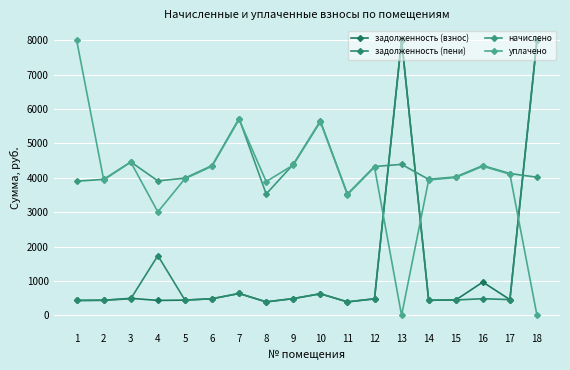

What is the value of the задолженность (взнос) point at the 4th from the left?

434.3